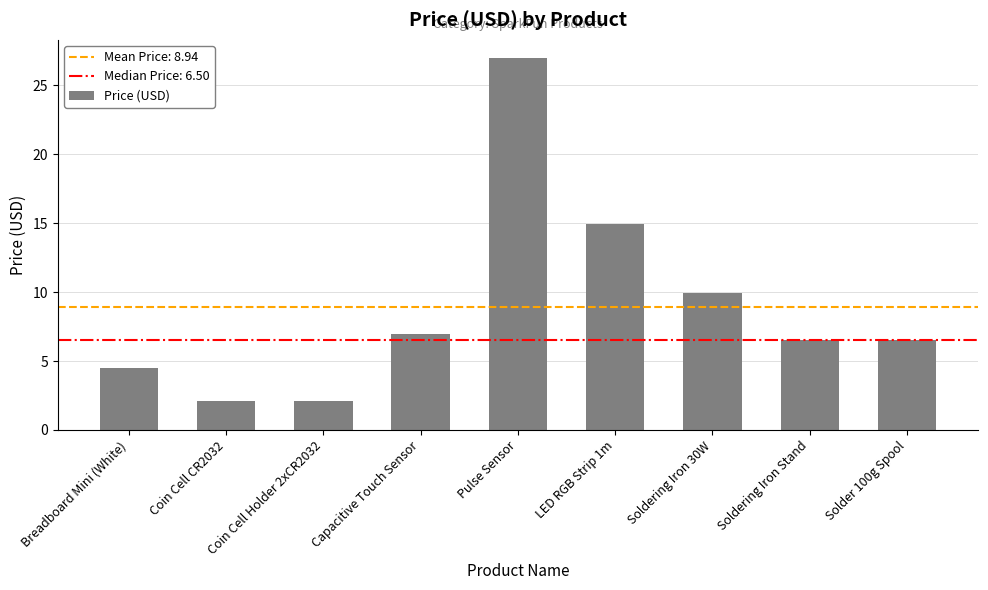

What position from the left is Coin Cell CR2032?

2